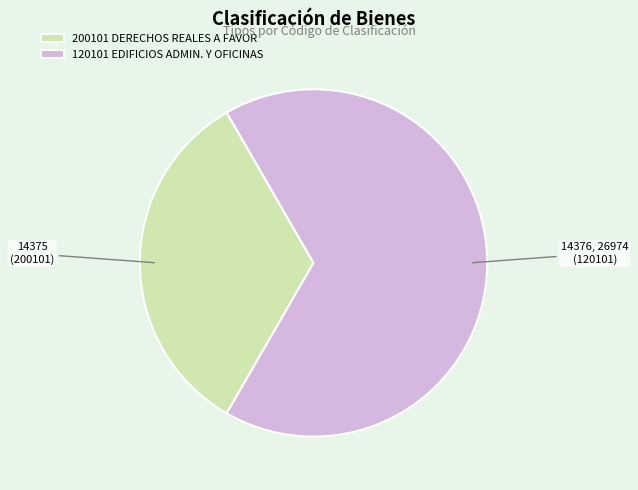

Which category has the smallest portion of the pie?

200101 DERECHOS REALES A FAVOR